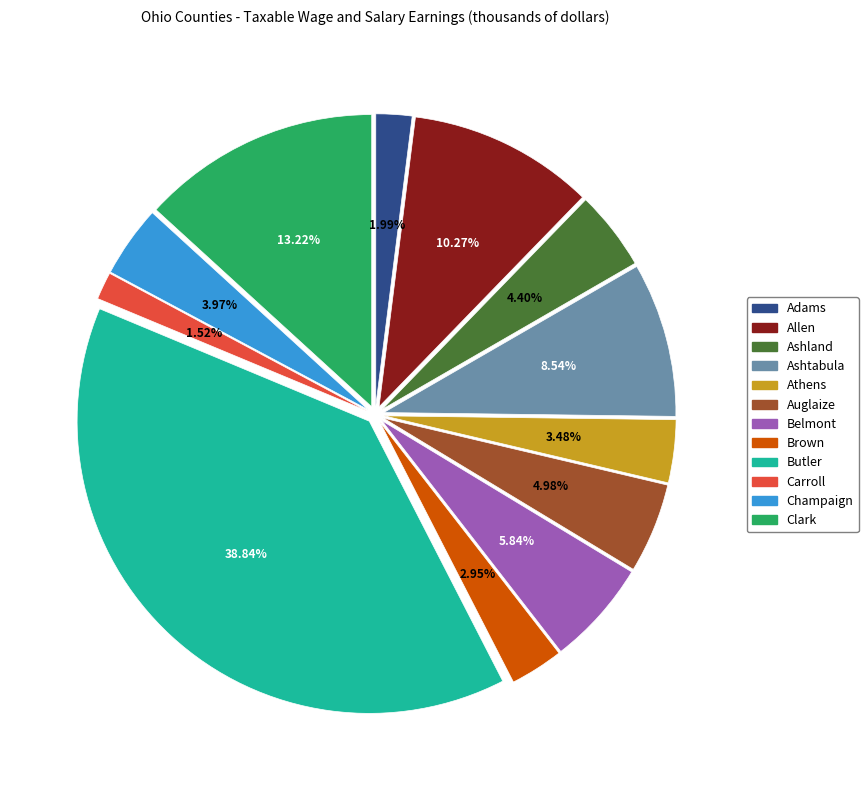

Does Carroll account for over 50% of the chart?

No